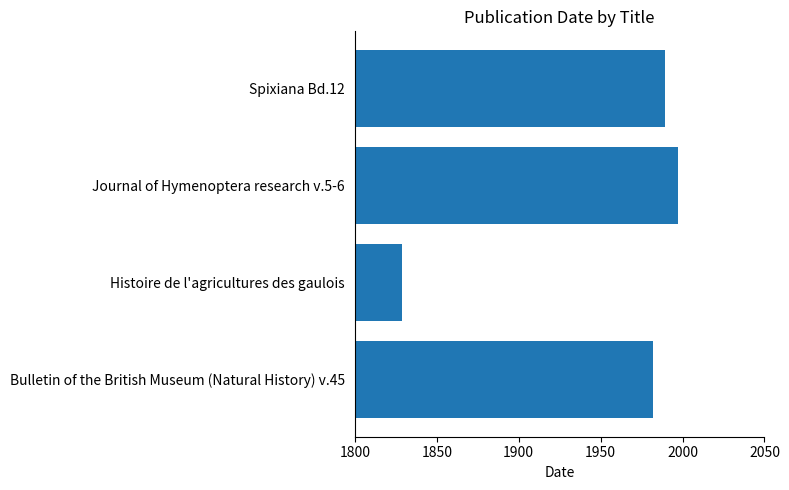

Reading bottom to top, what are all the values shown in this chart?

Bulletin of the British Museum (Natural History) v.45=1982	Histoire de l'agricultures des gaulois=1829	Journal of Hymenoptera research v.5-6=1997	Spixiana Bd.12=1989